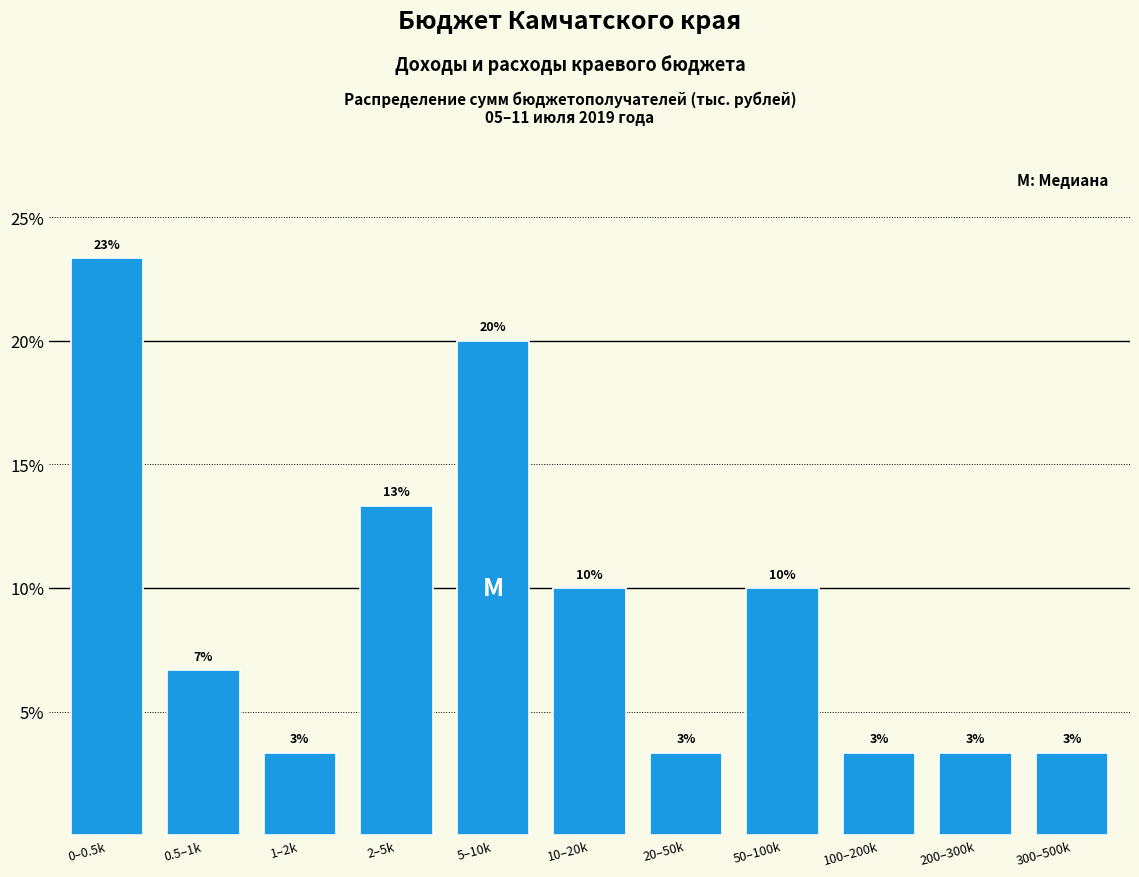

How many bars are there in total?

11